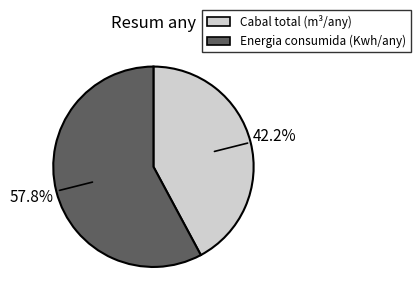

To the nearest percent, what portion does Energia consumida (Kwh/any) represent?

58%